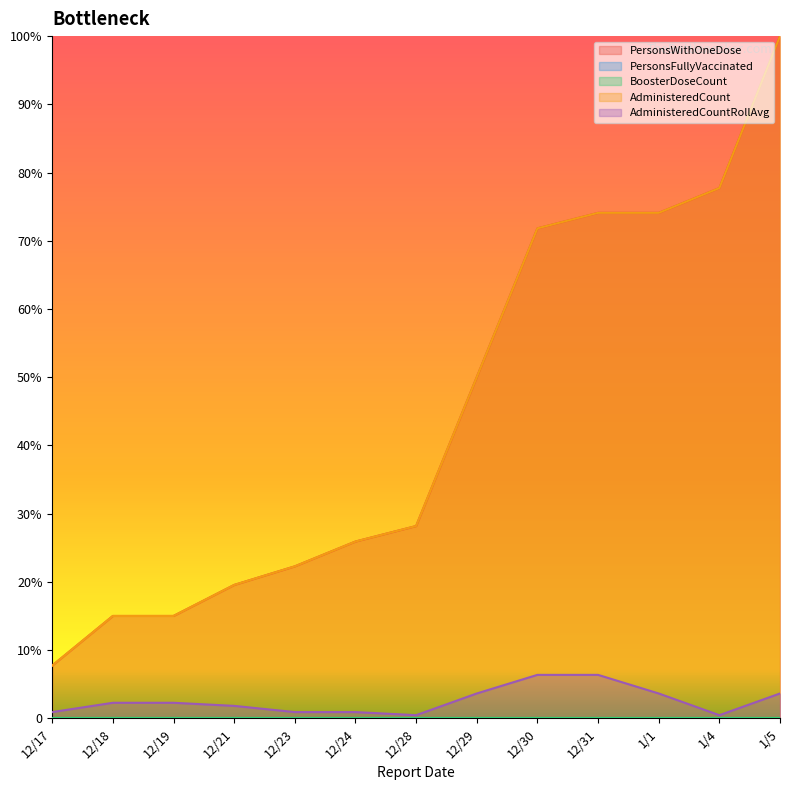

True or false: AdministeredCount and AdministeredCountRollAvg cross at least once.

False